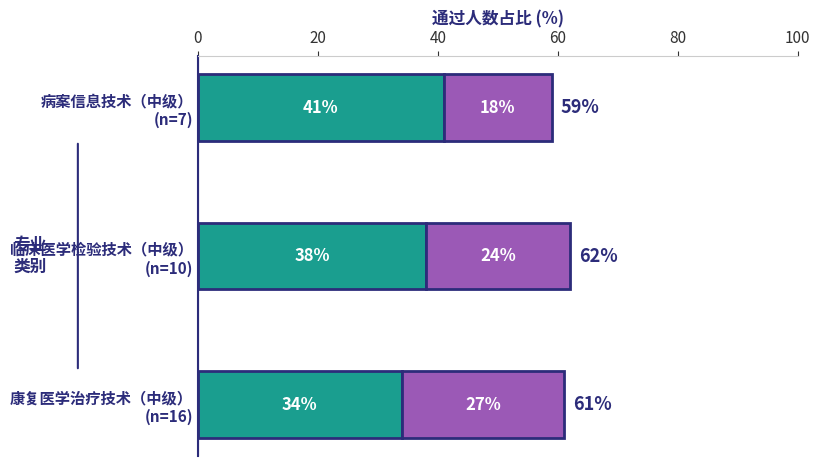

How many categories are shown in the chart?

3